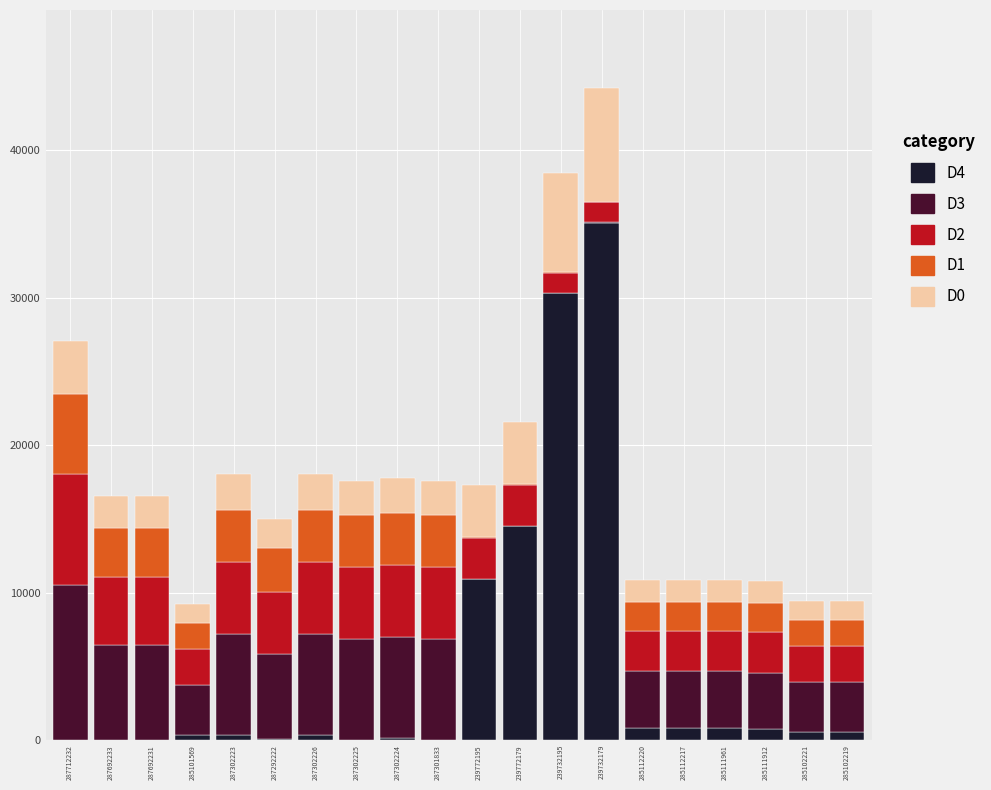

What are all the series names shown in the legend?

D4, D3, D2, D1, D0